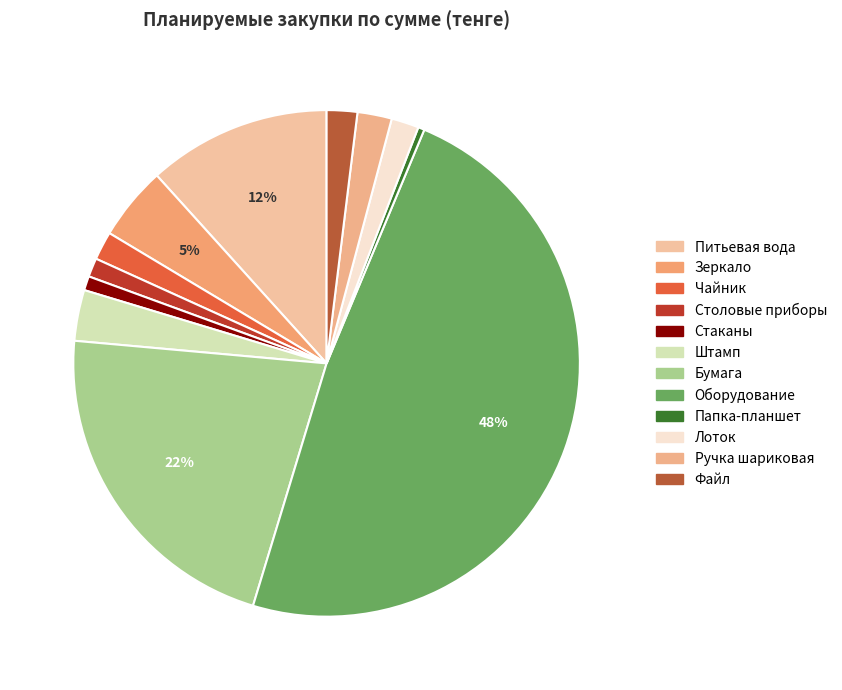

Count the number of slices in the pie.

12